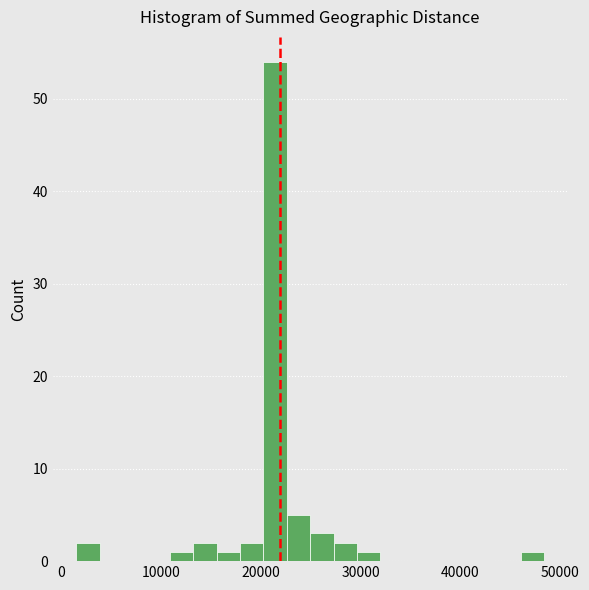

Around what value on the x-axis is the tallest bar? Give the approximate position of its centre, as read against the axis.

21000